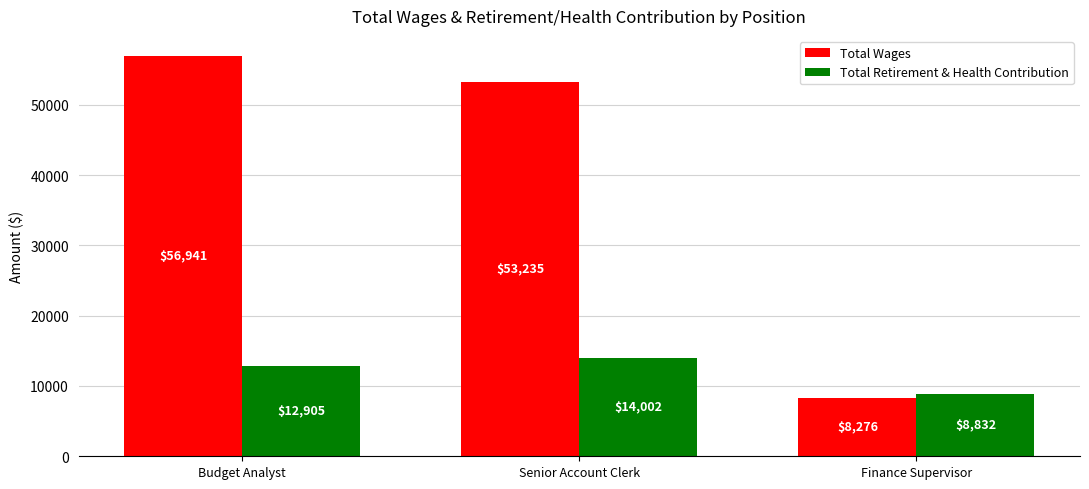

At which category is the sum across all series the highest?

Budget Analyst